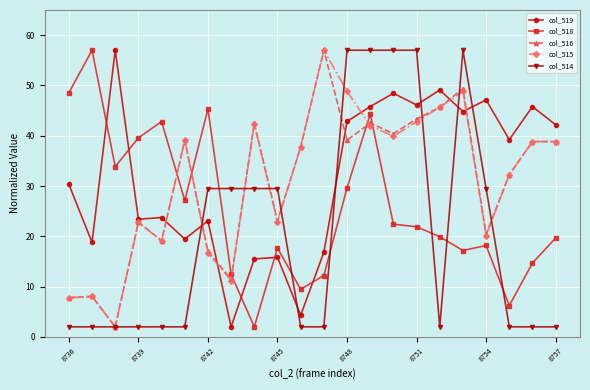

At how many categories does at least one series exceed 31?

20